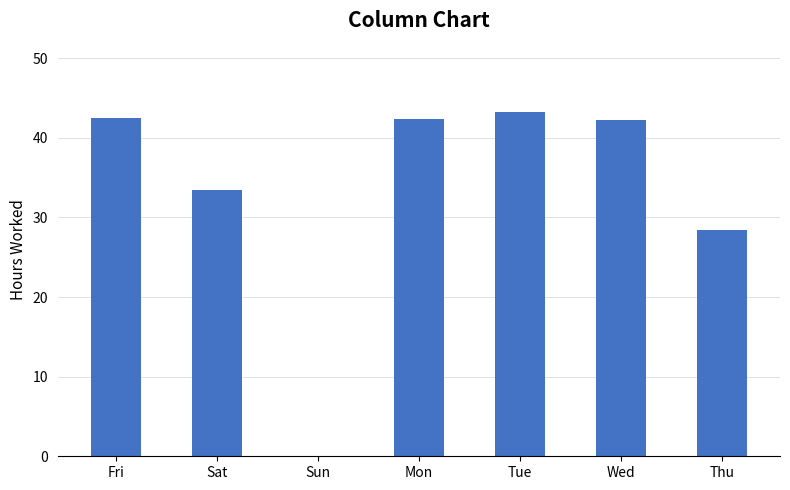

The chart shows a value of 19.1 at Wed. True or false?

False